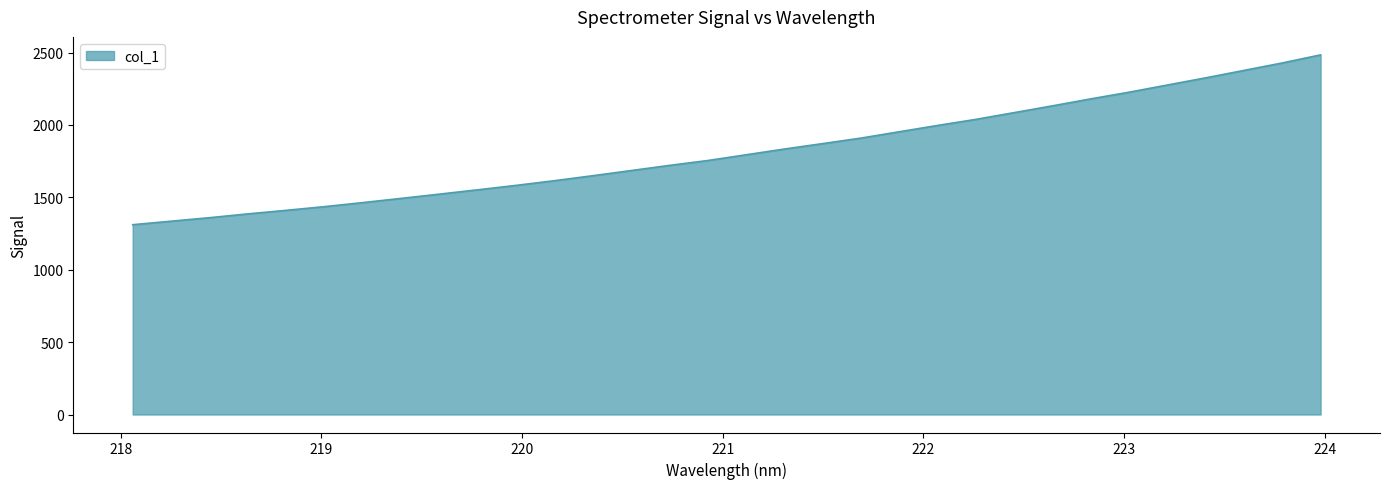

What is the difference between the second highest and second lowest values?

1092.8